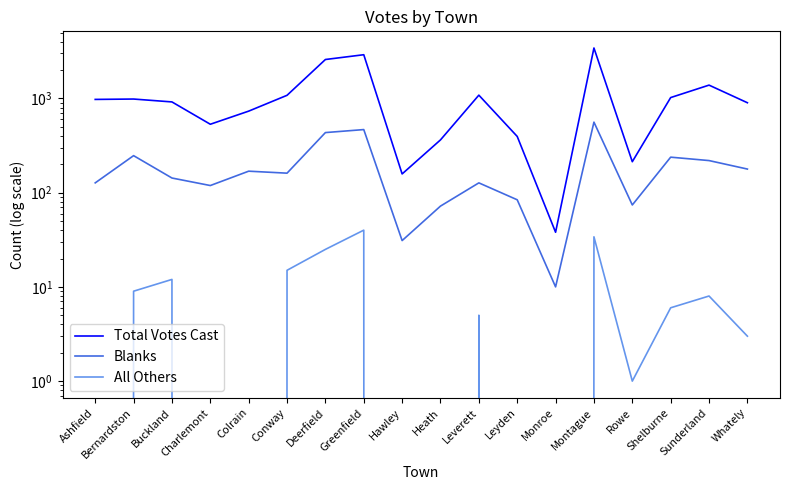

Rank the series by their maximum value, from highest to lowest.

Total Votes Cast, Blanks, All Others